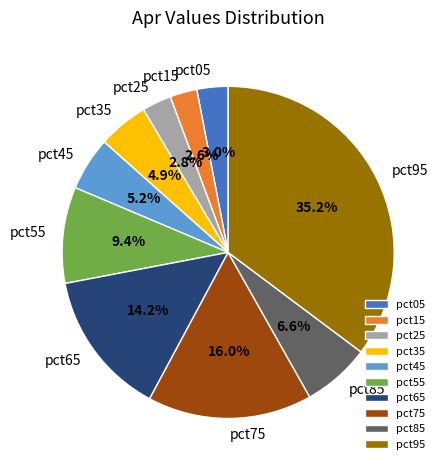

To the nearest percent, what portion does pct55 represent?

9%